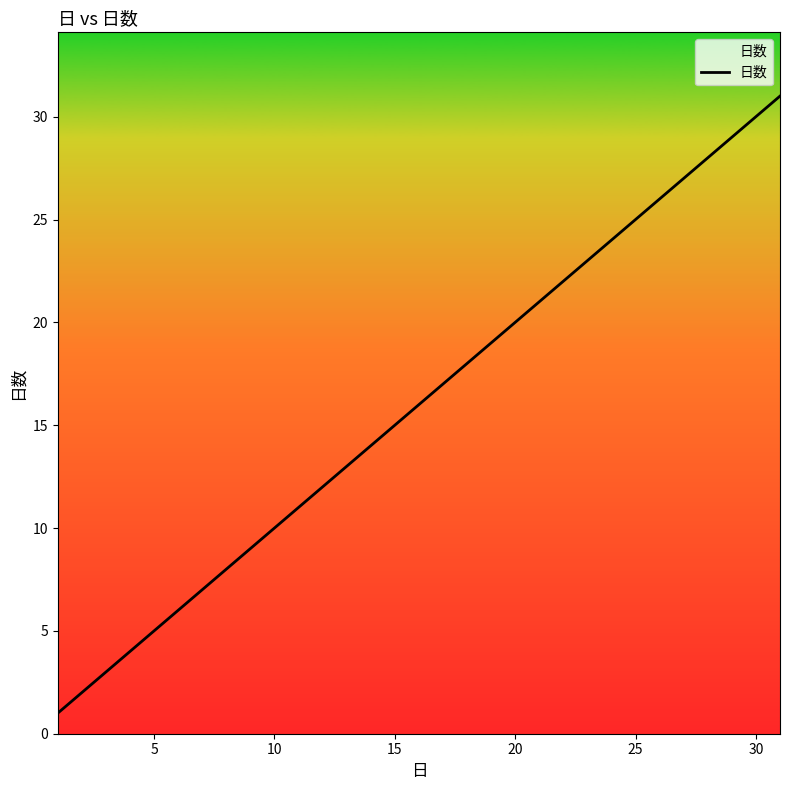

What is the maximum value shown in the chart?

31